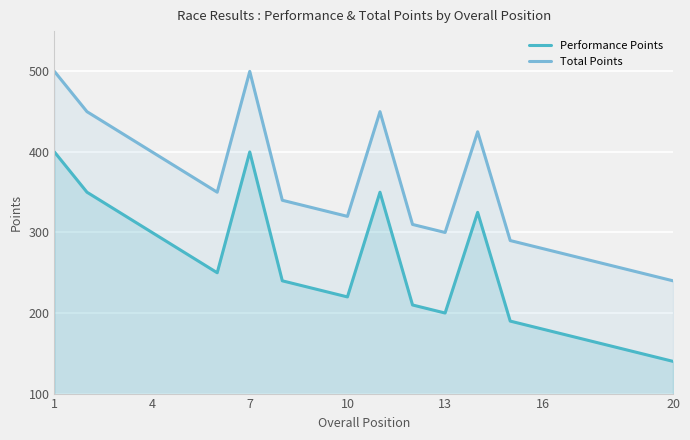

Count the number of data series in this chart.

2